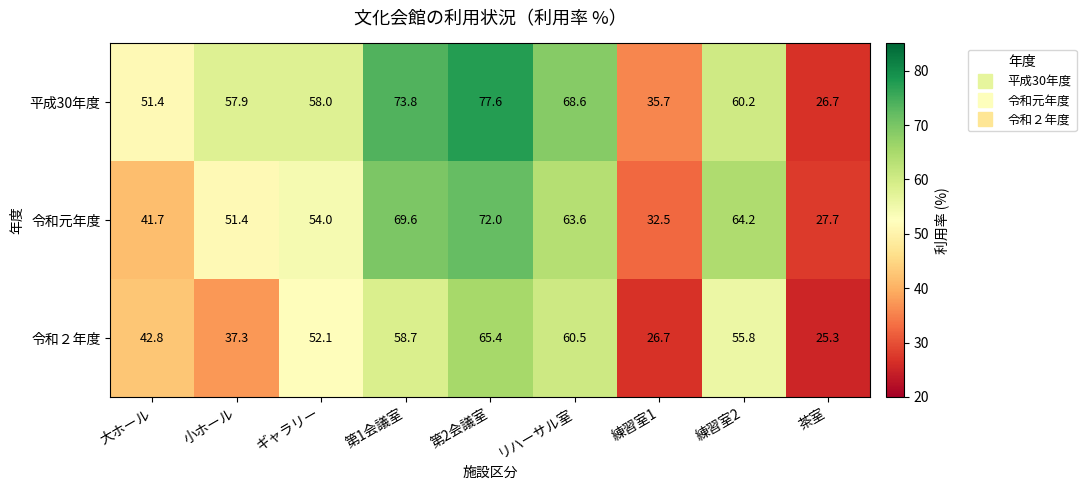

Which series has the largest total across all categories?

平成30年度